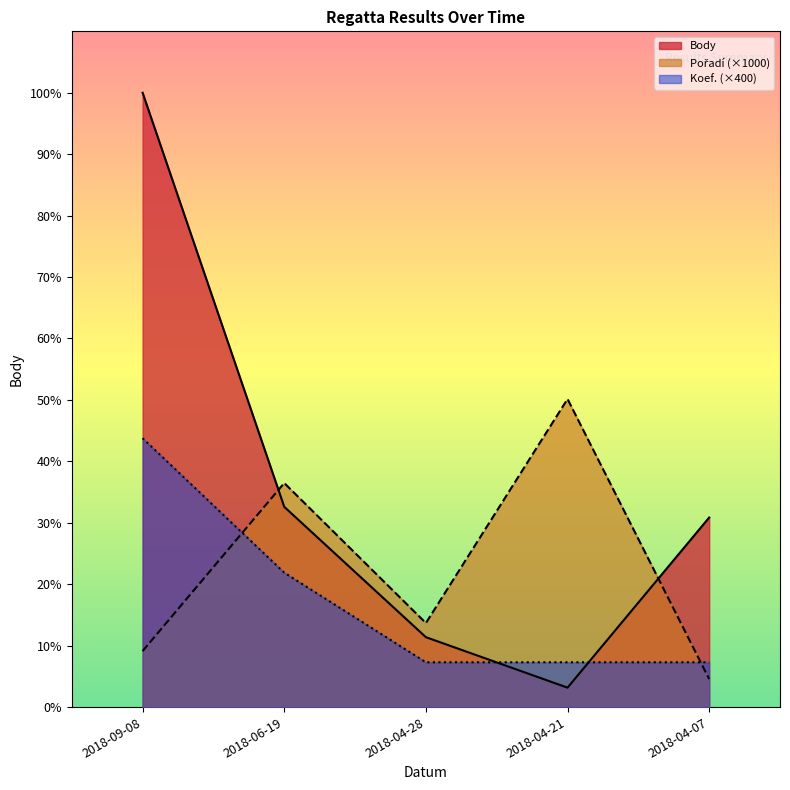

Rank the series by their average value, from highest to lowest.

Body, Pořadí, Koef.